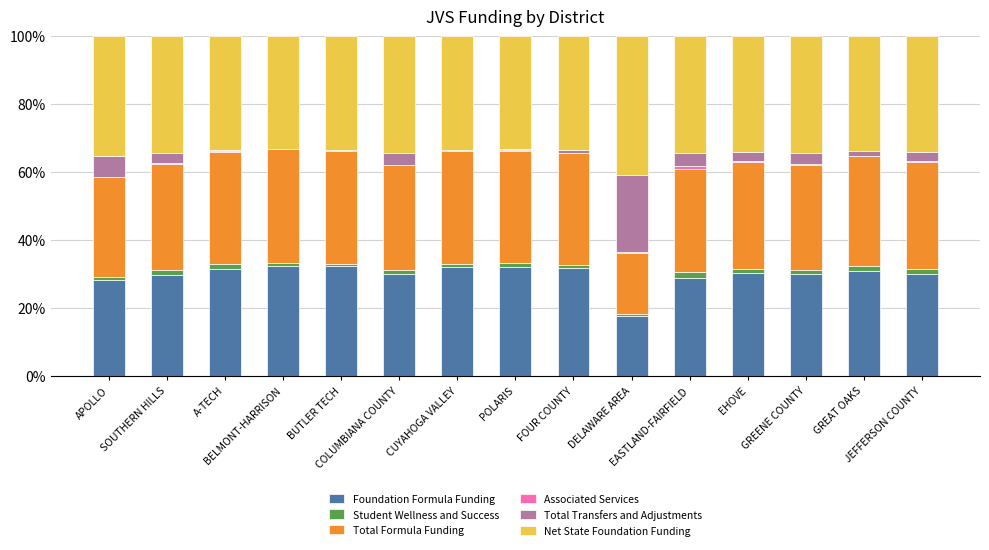

Between SOUTHERN HILLS and DELAWARE AREA, which is larger?

SOUTHERN HILLS